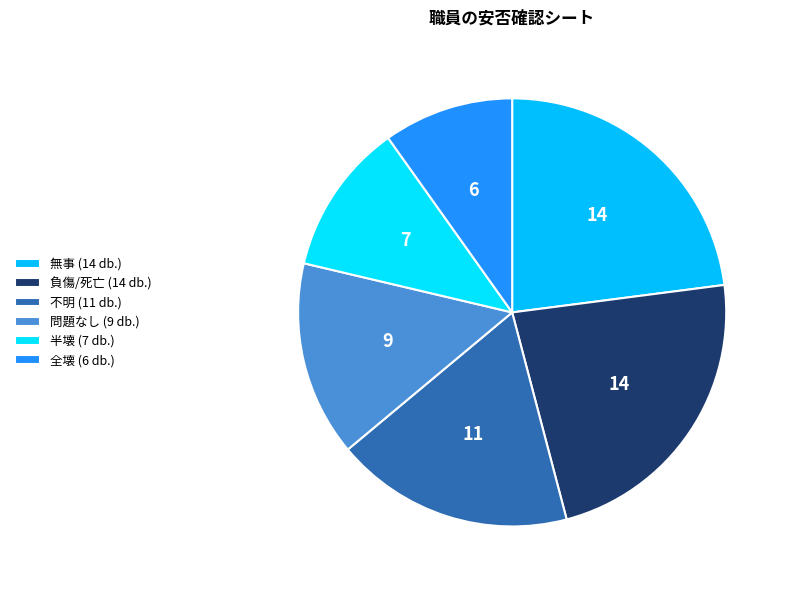

Which category has the biggest portion of the pie?

無事